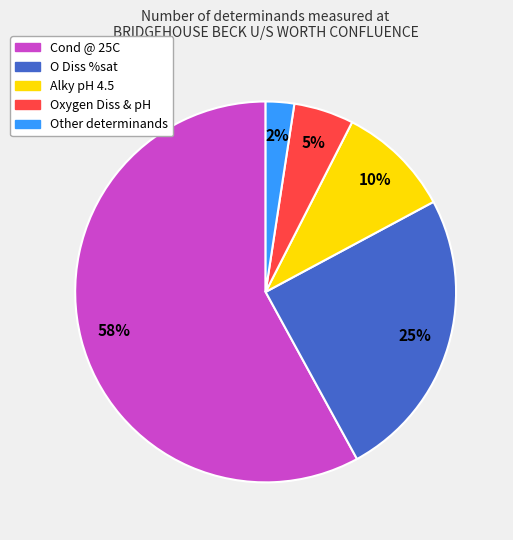

To the nearest percent, what is the difference between the largest and smallest slice percentages?

56%